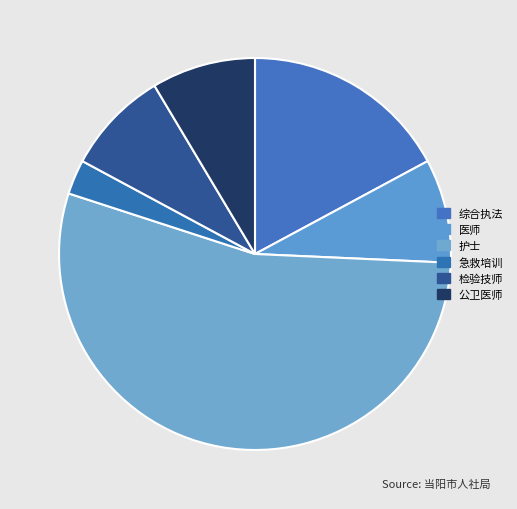

What percentage is the 医师 slice, to the nearest percent?

9%